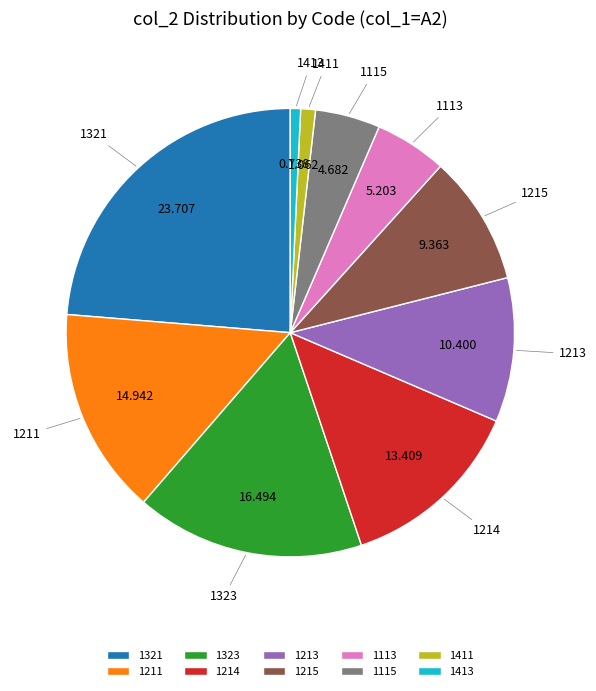

Does 1411 account for over 50% of the chart?

No